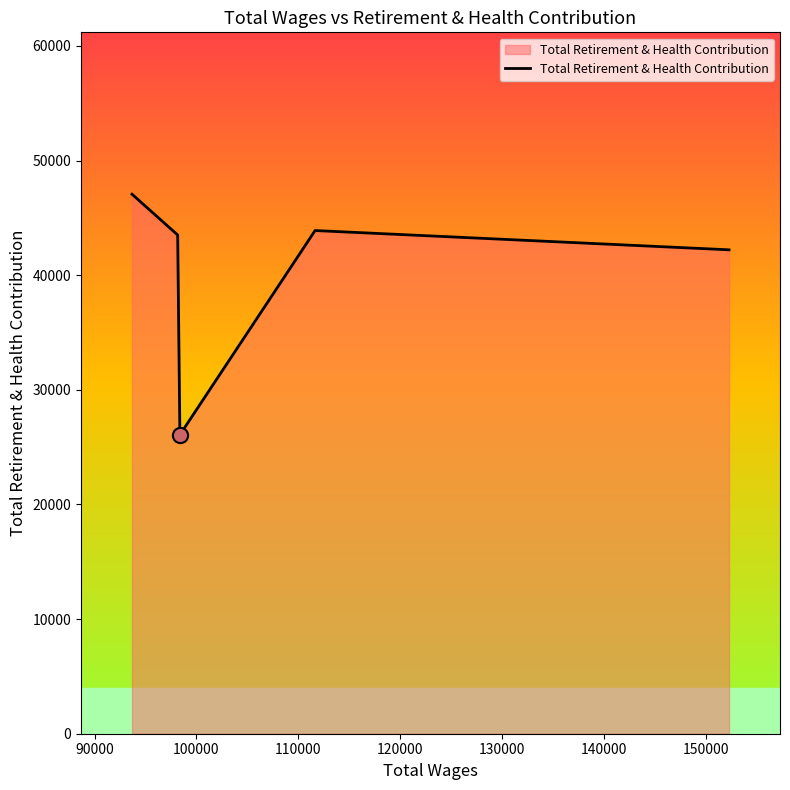

What is the average value?

40551